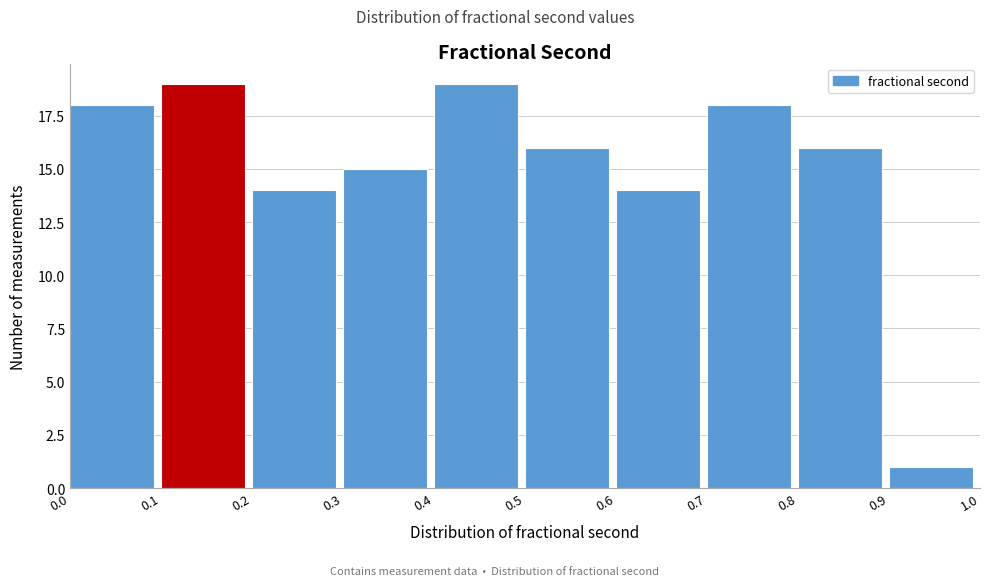

Reading left to right, transcribe this chart: for each bar, give the range it covers on the x-axis and its height. The values are not printed on the chart, so give them approximately, as read against the axis.

0.0 to 0.1: 18
0.1 to 0.2: 19
0.2 to 0.3: 14
0.3 to 0.4: 15
0.4 to 0.5: 19
0.5 to 0.6: 16
0.6 to 0.7: 14
0.7 to 0.8: 18
0.8 to 0.9: 16
0.9 to 1.0: 1